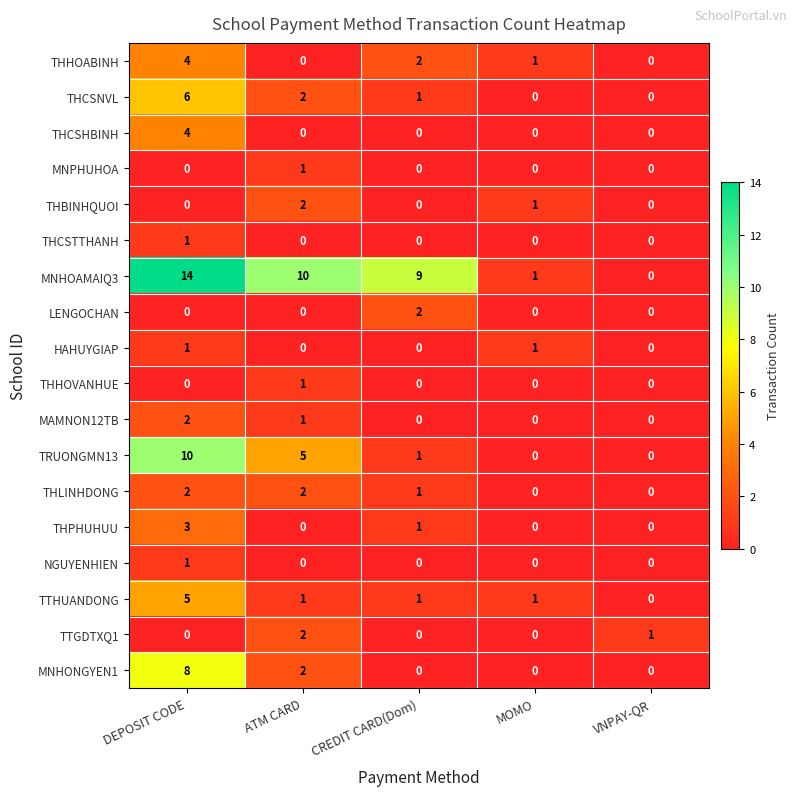

At how many categories does at least one series exceed 4?

3